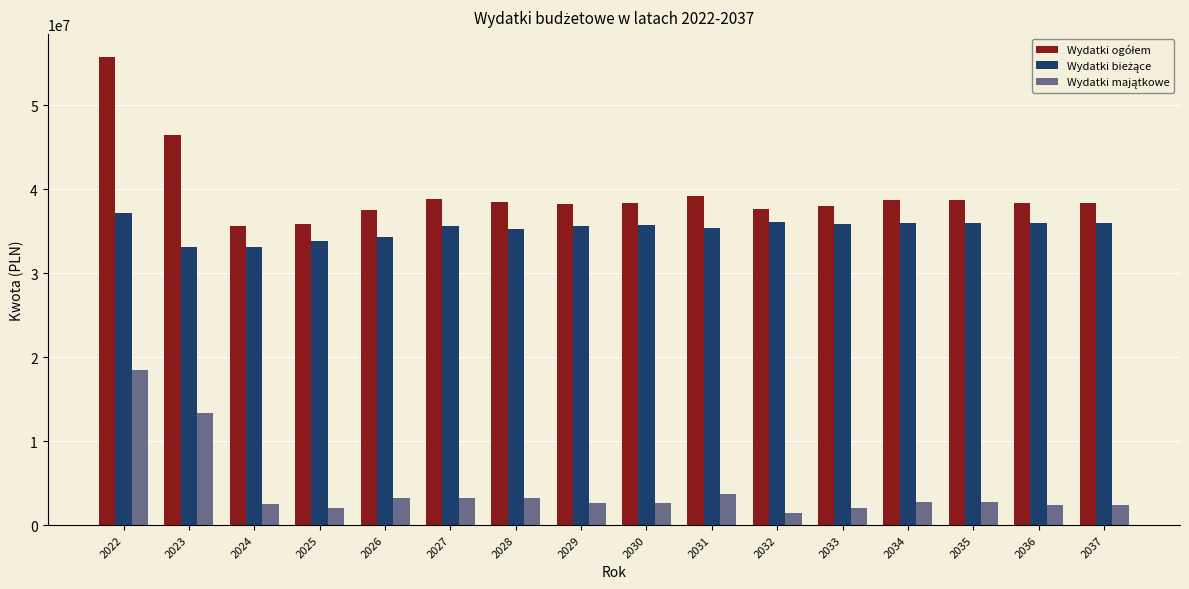

What is the spread (max minus min) of values at 2024?

33100000.0